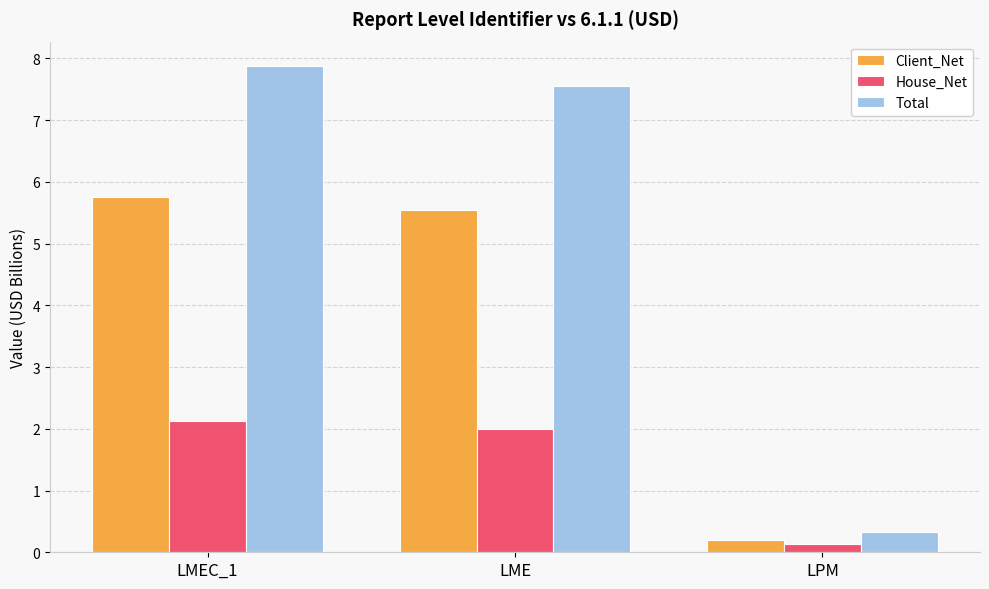

How many bars are there in each group?

3